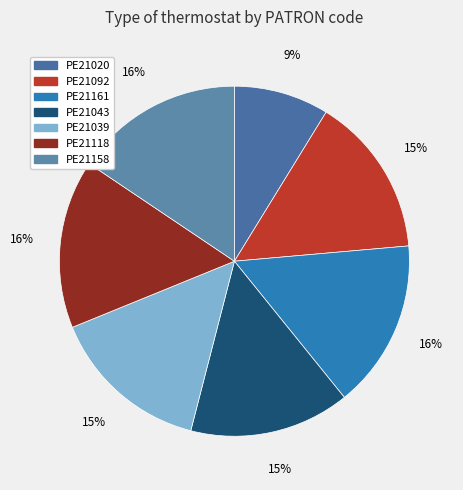

Is PE21118 the majority of the pie?

No